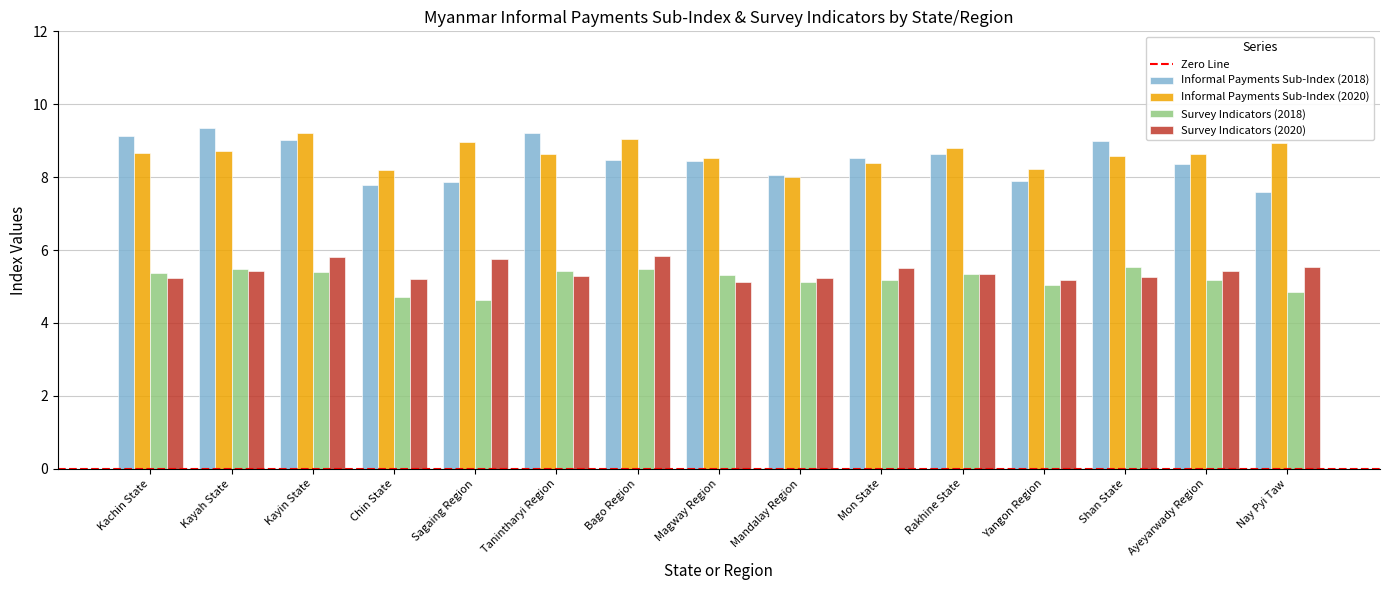

What is the maximum value for Survey Indicators (2020)?

5.8